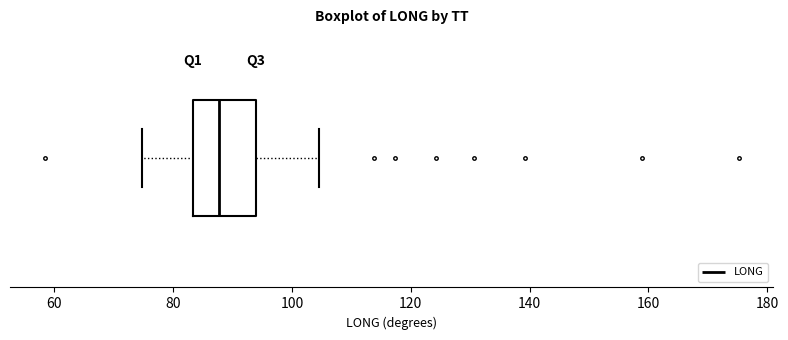

Read this box plot against the x-axis: the position of the median line, the range covered by the box, and the ends of both whiskers. The values are not printed on the chart, so give them approximately, as read against the axis.

median 88, box 84 to 94, whiskers 74 to 104